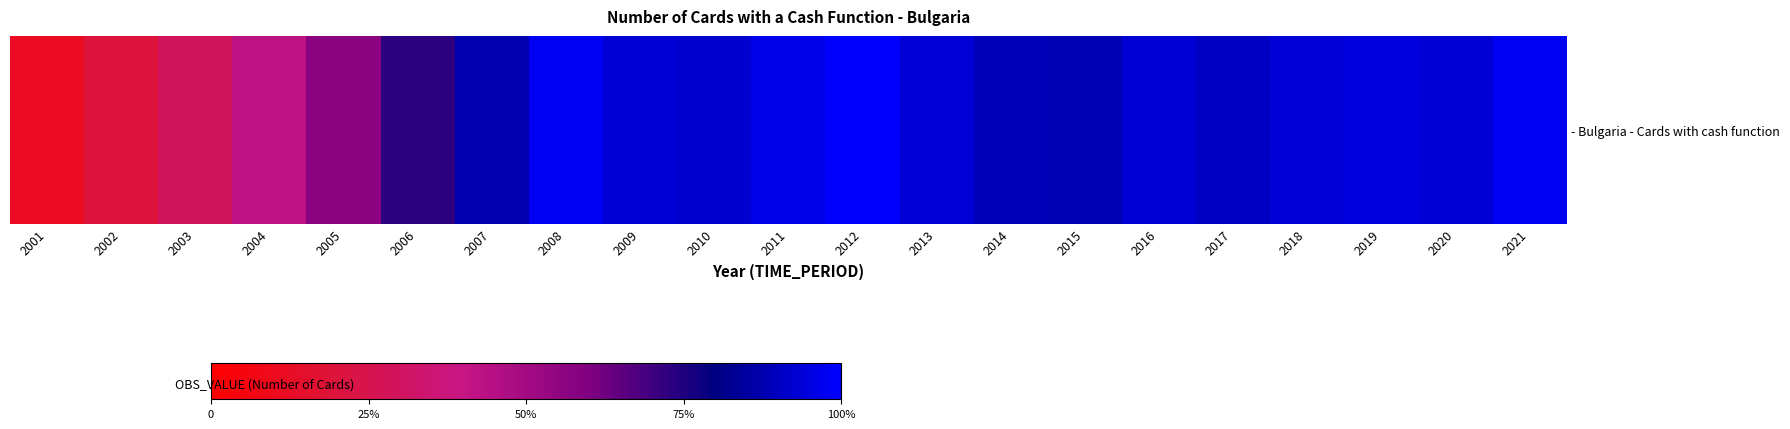

Reading left to right, list all the values displayed in this chart.

990414	1614105	2410553	3543458	4682112	6020239	7237847	8089727	7681780	7615851	7985703	8259629	7736460	7345334	7285001	7697138	7514878	7728417	7814423	7703168	8097104